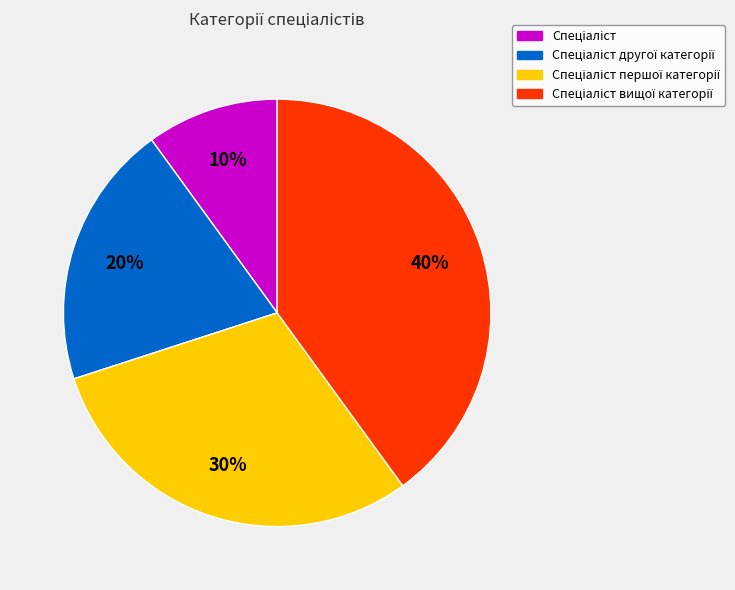

Does any single category account for the majority?

No